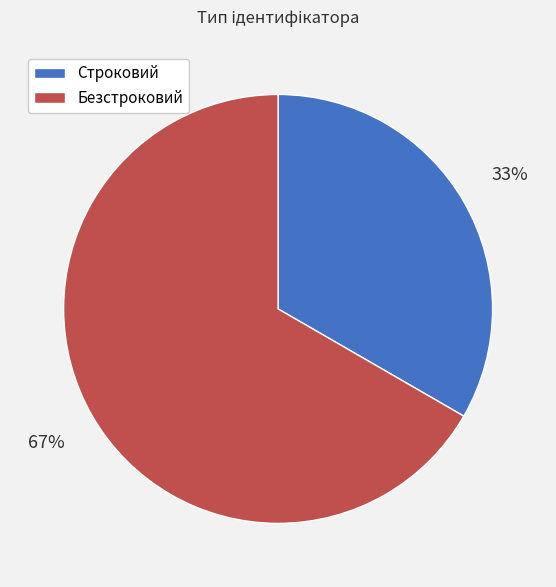

Which category has the biggest portion of the pie?

Безстроковий